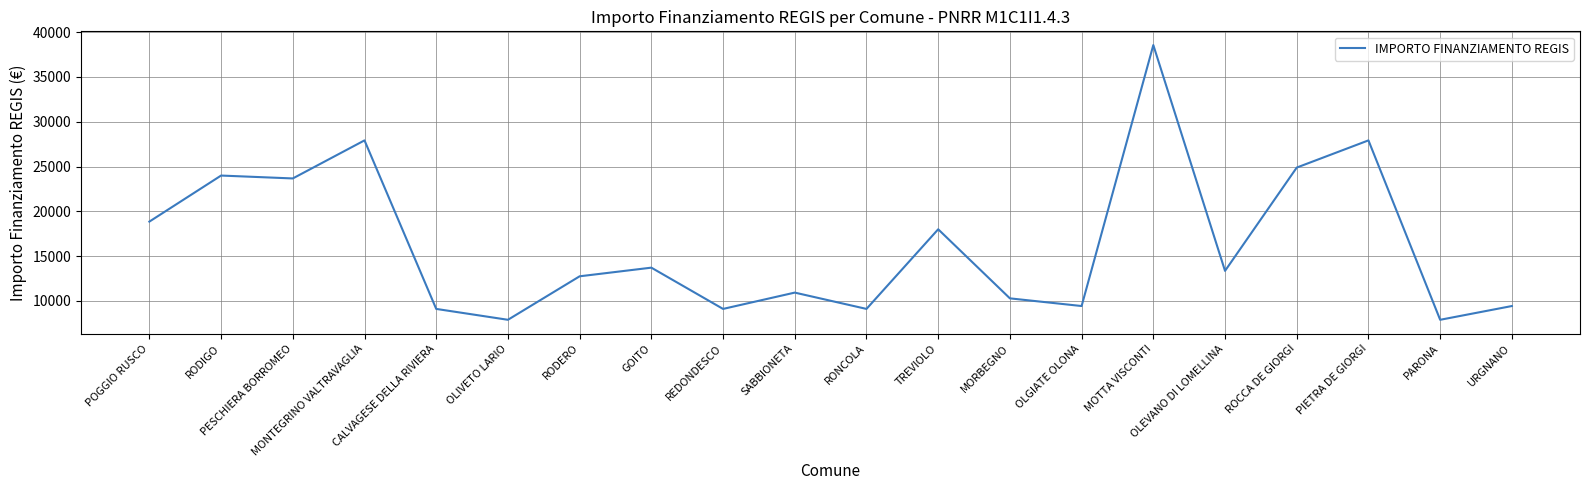

What is the average value?

16340